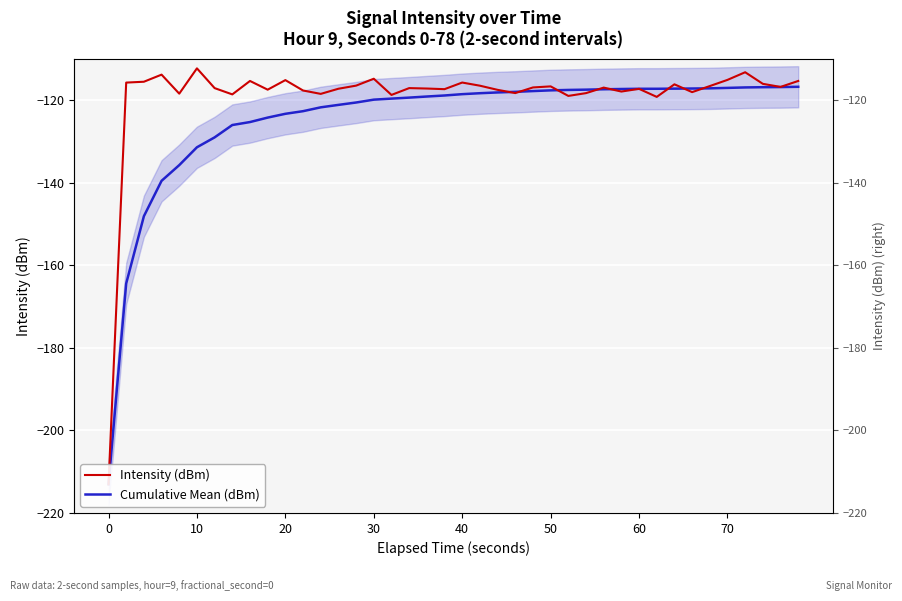

Reading left to right, extract all data points from this chart.

Intensity (dBm): -213.1	-115.7	-115.5	-113.8	-118.4	-112.3	-117.0	-118.6	-115.3	-117.4	-115.1	-117.6	-118.4	-117.2	-116.4	-114.8	-118.7	-117.0	-117.1	-117.3	-115.7	-116.5	-117.5	-118.3	-116.9	-116.6	-118.9	-118.3	-116.9	-117.9	-117.2	-119.2	-116.1	-118.0	-116.6	-115.1	-113.2	-116.0	-116.8	-115.3
Cumulative Mean (dBm): -213.1	-164.4	-148.1	-139.5	-135.7	-131.4	-129.0	-126.0	-125.3	-124.2	-123.3	-122.6	-121.7	-121.1	-120.5	-119.8	-119.6	-119.3	-119.1	-118.8	-118.5	-118.3	-118.1	-118.0	-117.8	-117.6	-117.5	-117.4	-117.3	-117.3	-117.2	-117.2	-117.2	-117.1	-117.1	-117.0	-116.9	-116.8	-116.8	-116.7